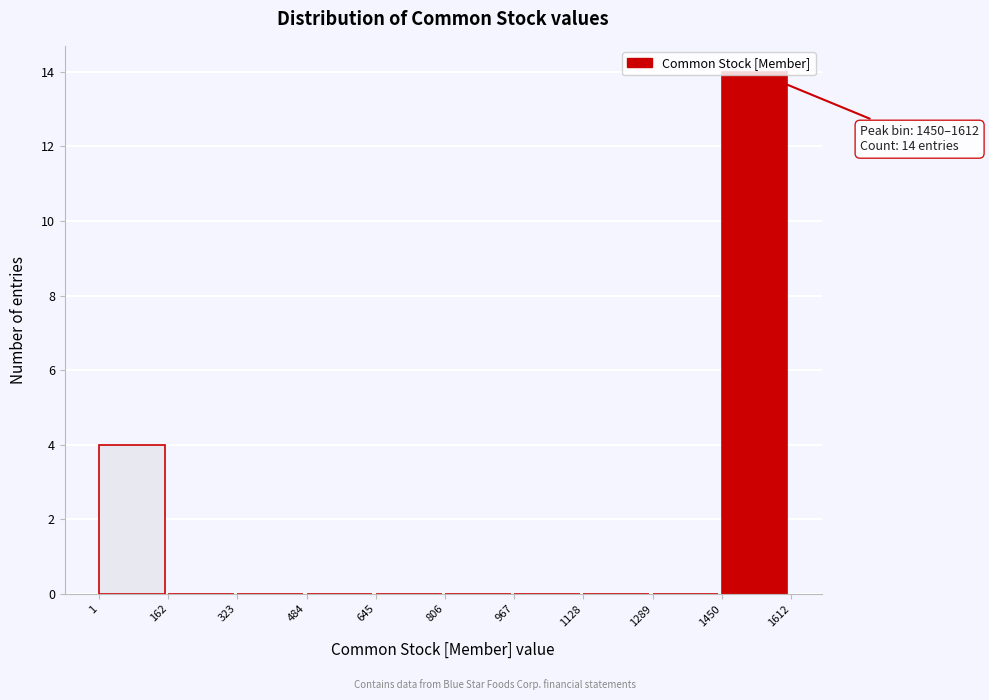

Which range on the x-axis has the tallest bar?

1450 to 1612